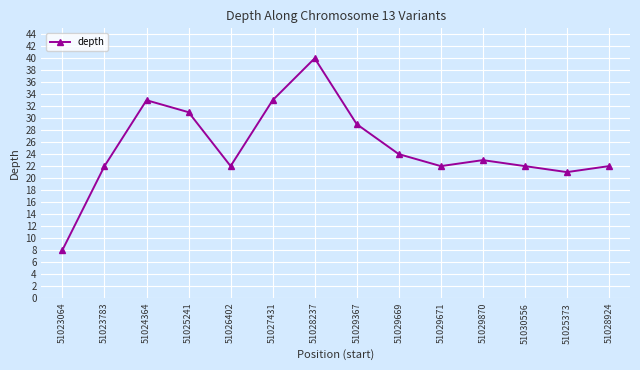

Reading left to right, transcribe all the data shown in this chart.

8	22	33	31	22	33	40	29	24	22	23	22	21	22